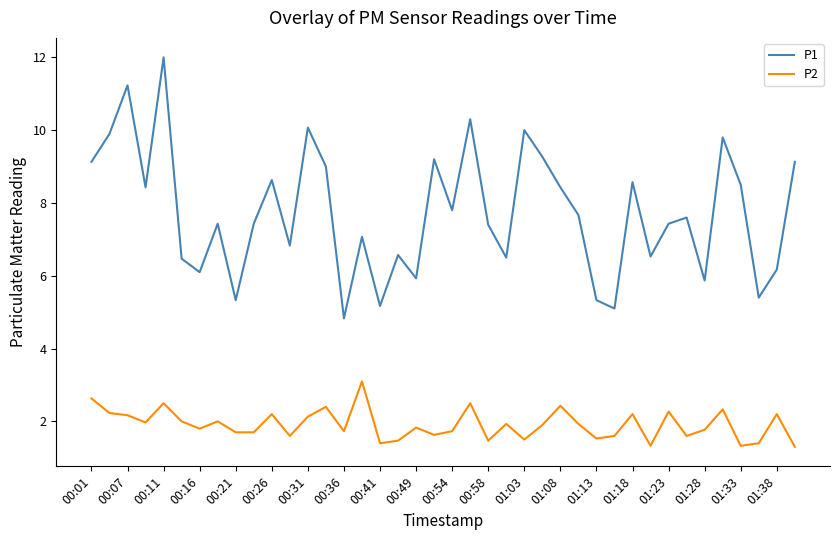

Rank the series by their maximum value, from highest to lowest.

P1, P2